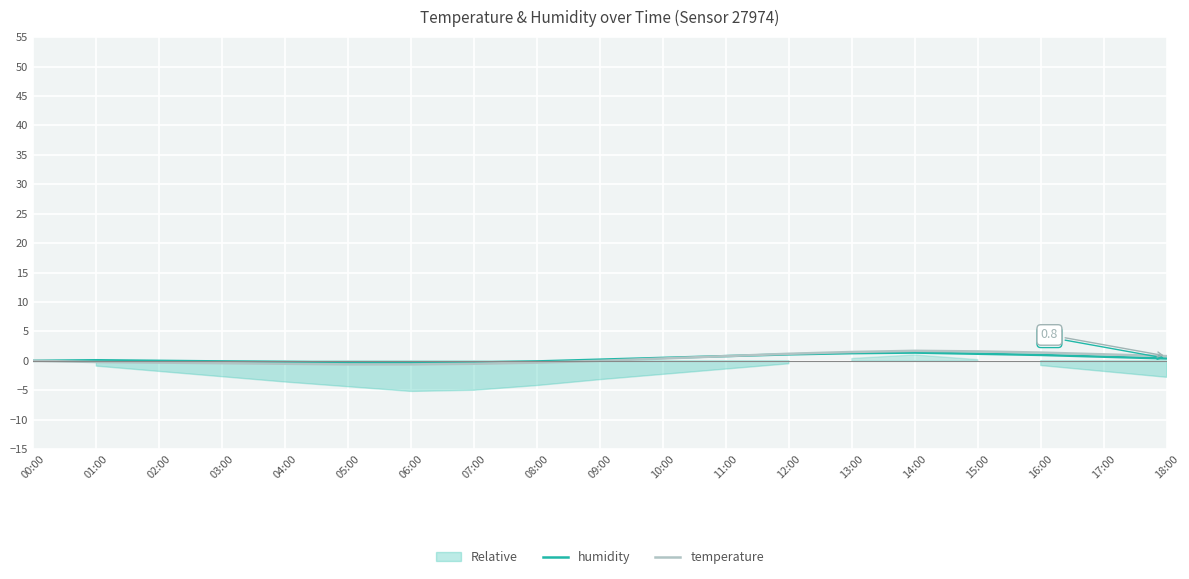

How many lines are shown in the chart?

2